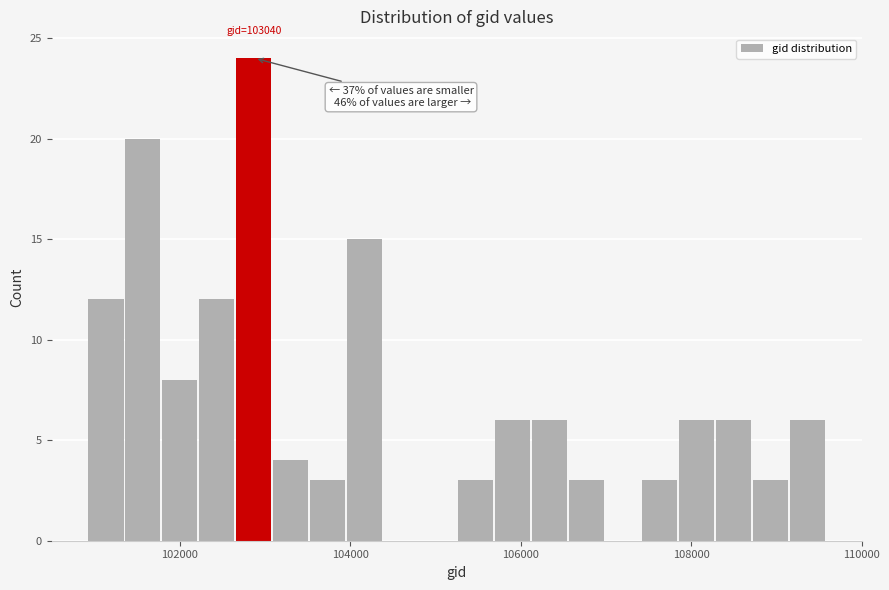

Around what value on the x-axis is the tallest bar? Give the approximate position of its centre, as read against the axis.

102800